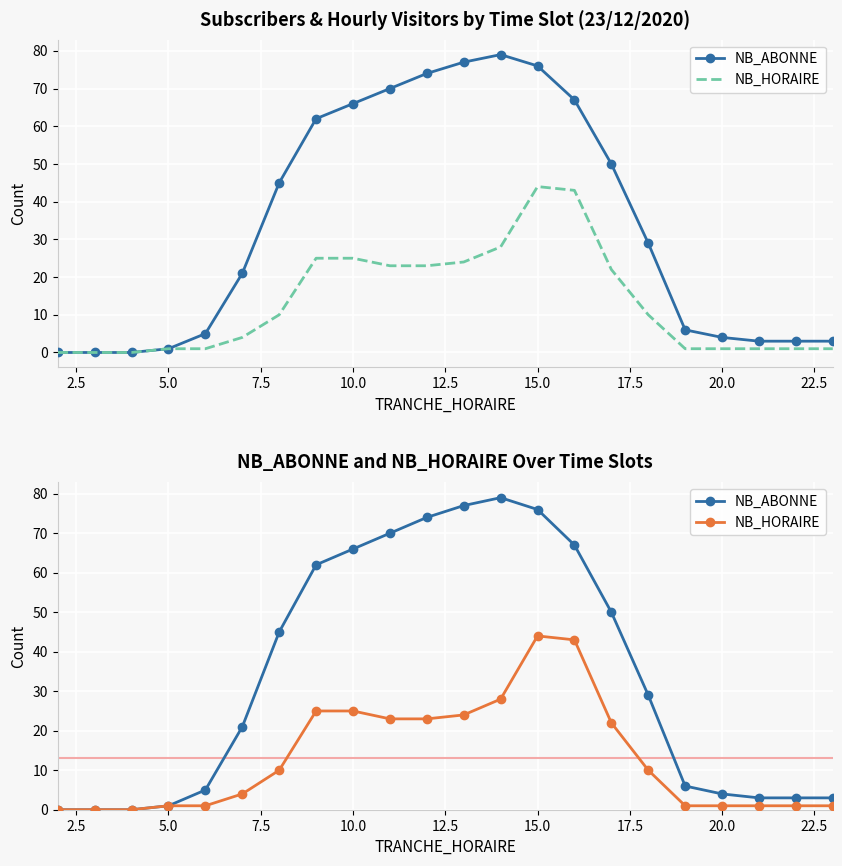

Which series has the largest total across all categories?

NB_ABONNE